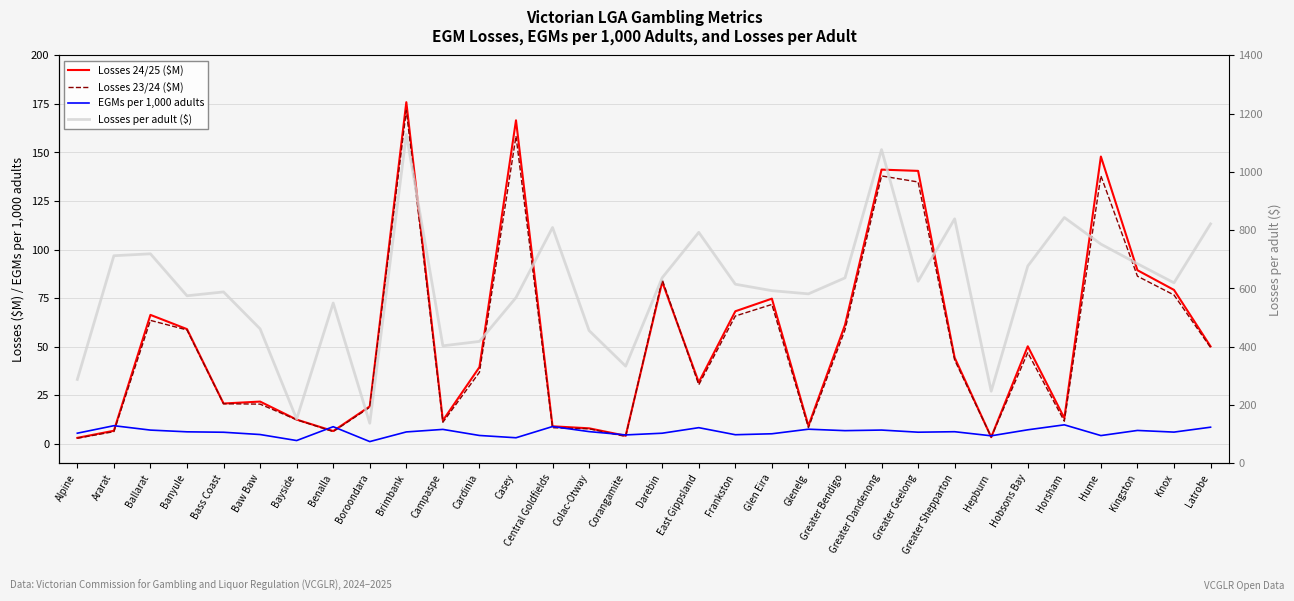

After their last crossing, which series has the higher values: Losses 23/24 ($M) or EGMs per 1,000 adults?

Losses 23/24 ($M)